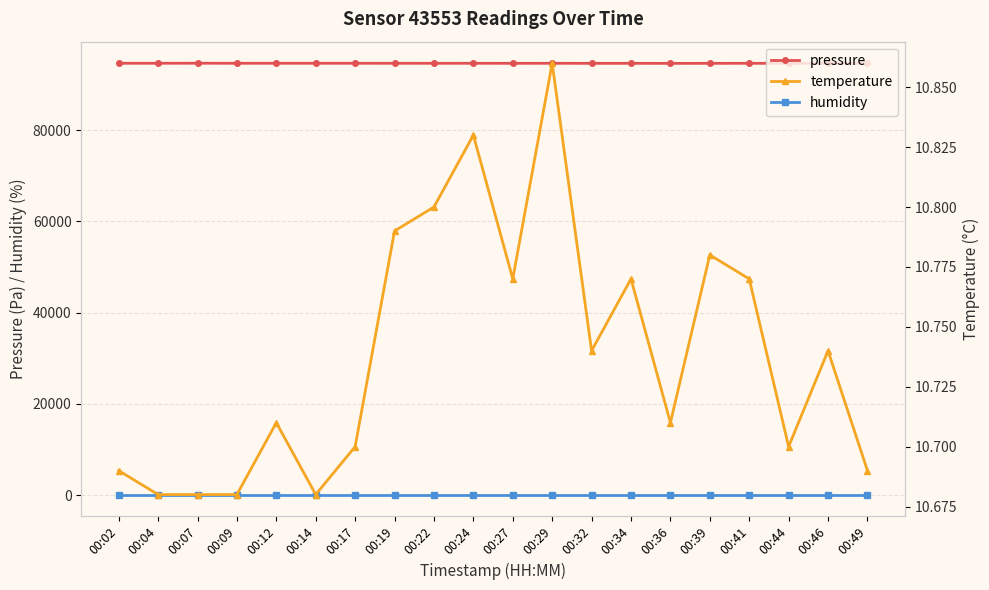

True or false: humidity and temperature cross at least once.

False